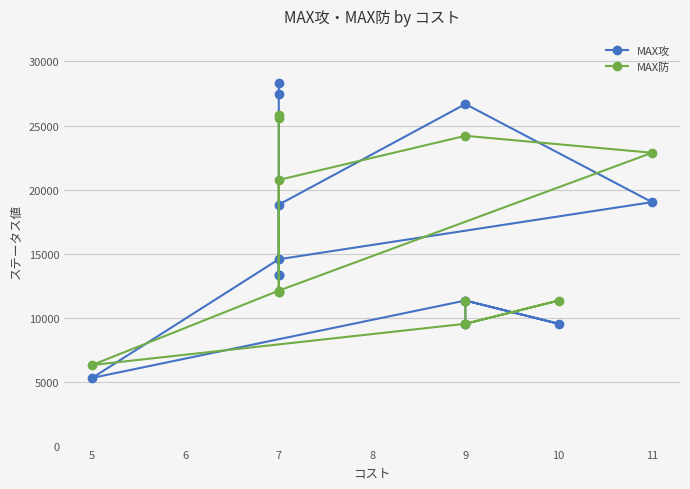

How many data points in MAX攻 are above 13300?

6